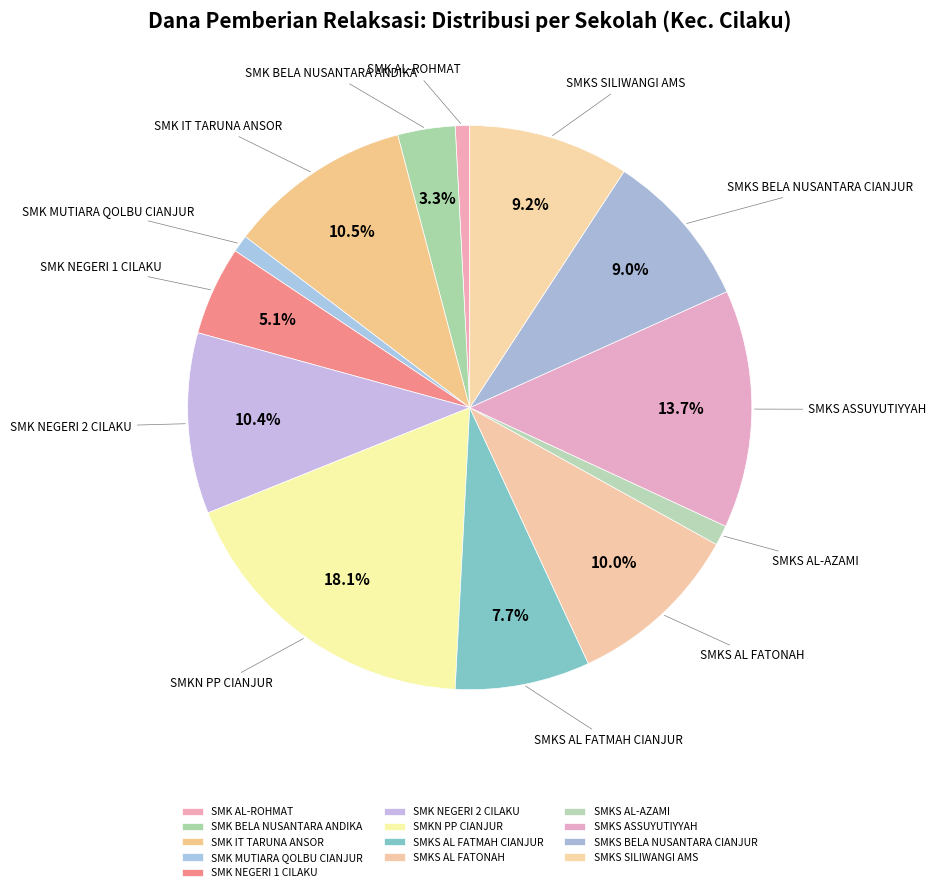

What is the largest slice in the pie chart?

SMKN PP CIANJUR